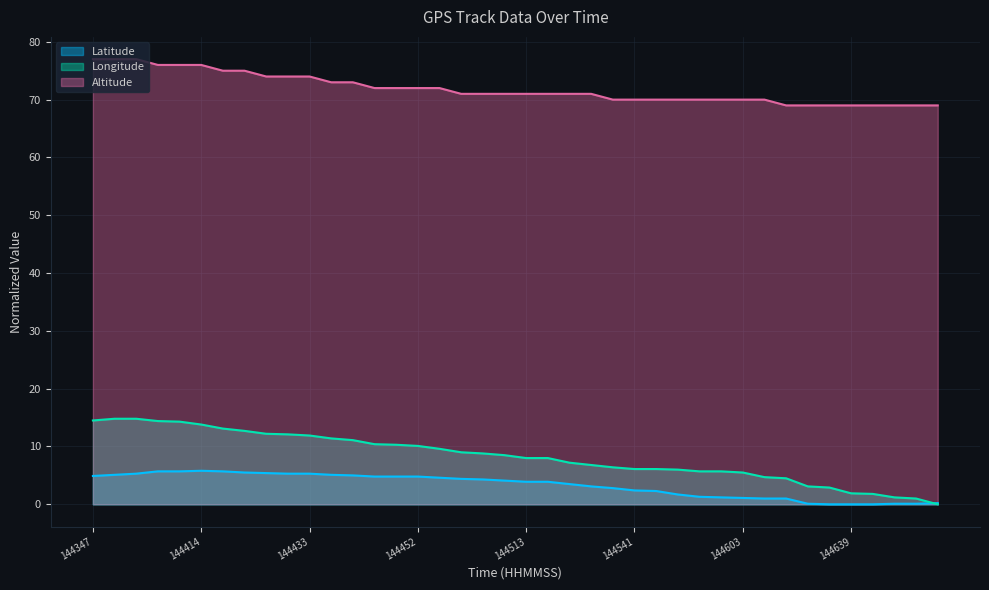

List the series in order of their peak value, highest first.

Altitude, Longitude, Latitude